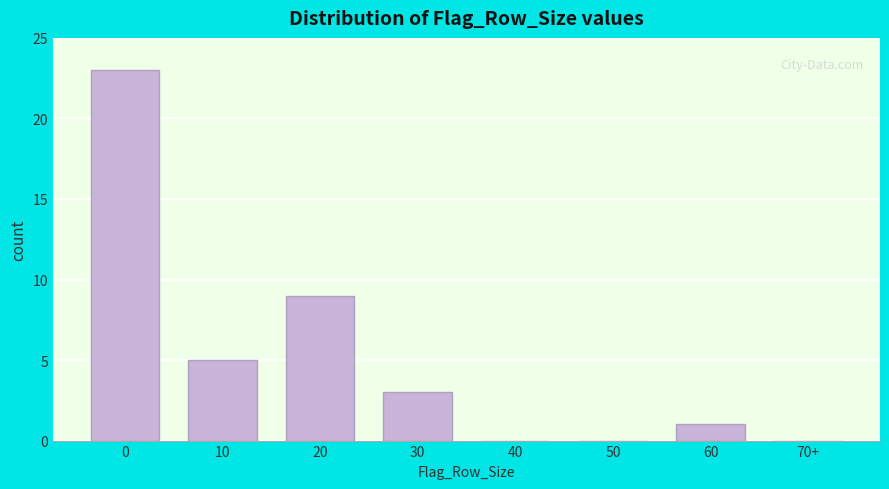

Which has a higher value, 50 or 10?

10